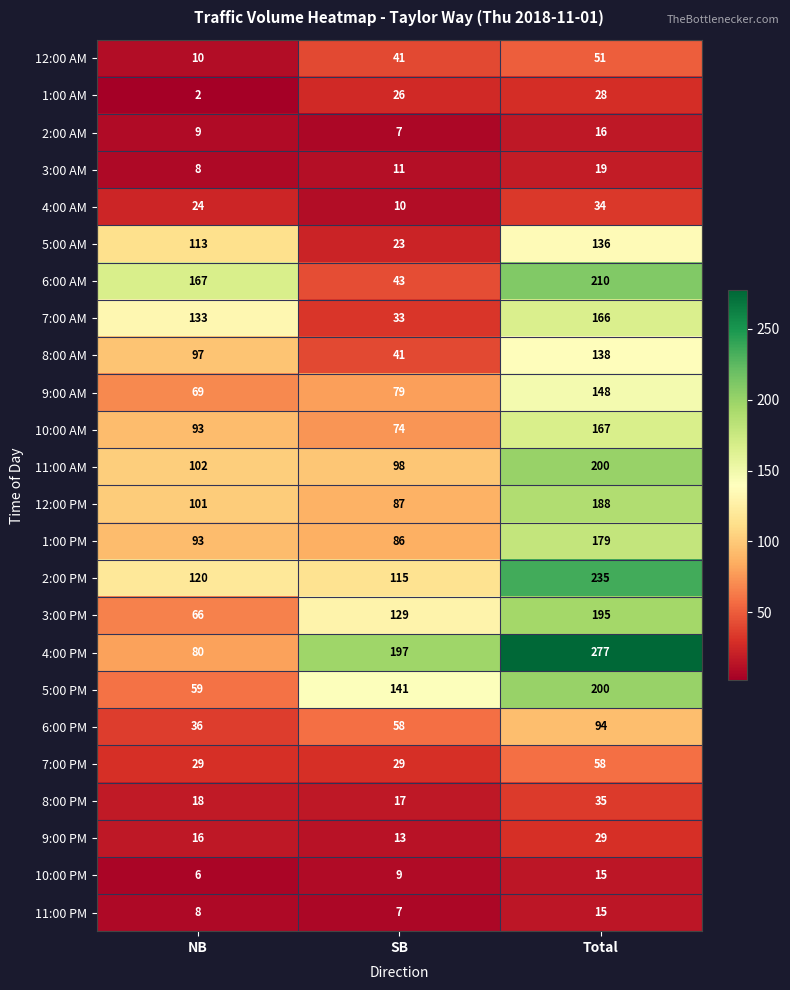

What is the approximate value of 1:00 AM at Total, to the nearest 5?

30